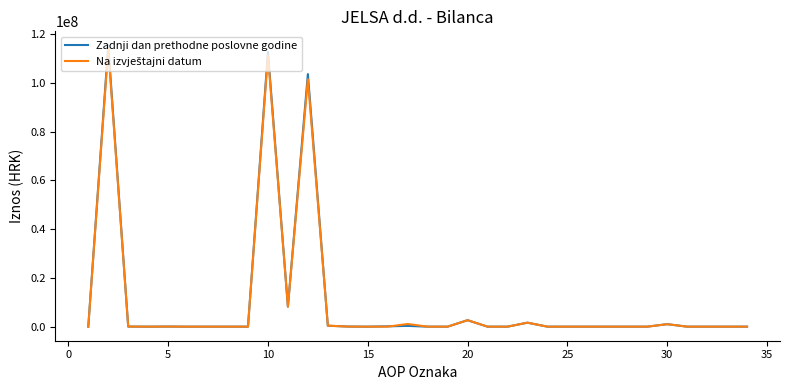

Which series has the largest range (max minus min)?

Zadnji dan prethodne poslovne godine